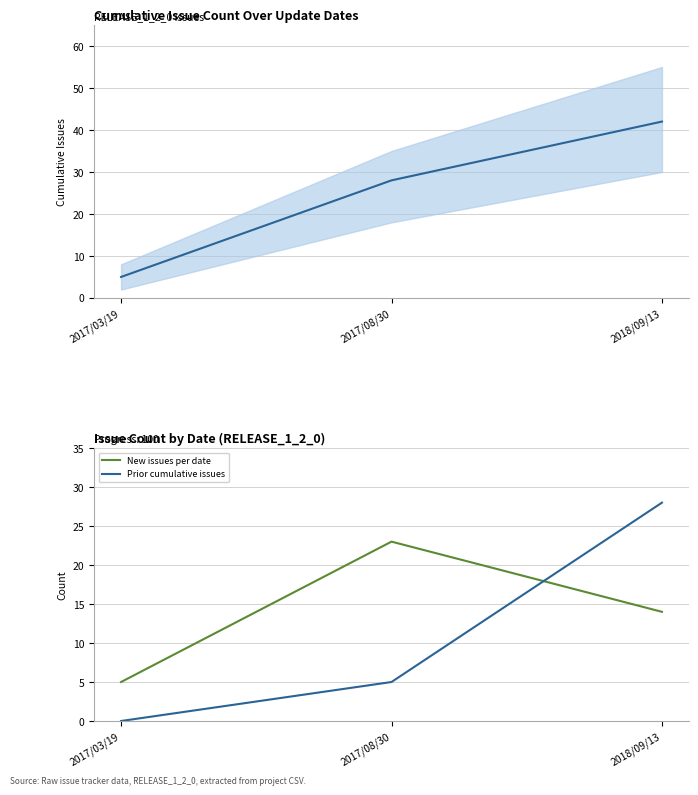

What position from the right is 2017/03/19?

3